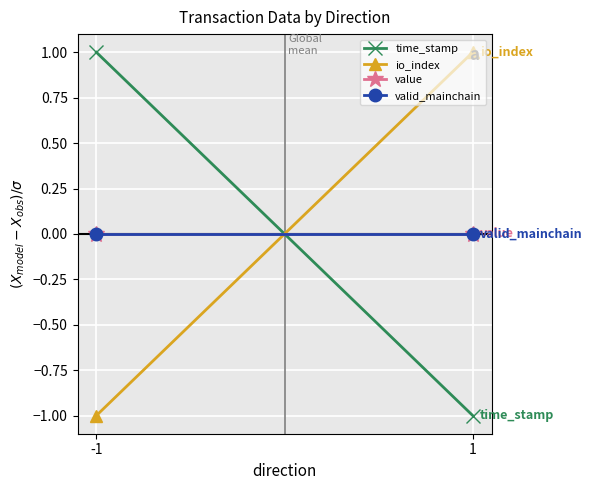

Which category has the highest value in the value series?

-1